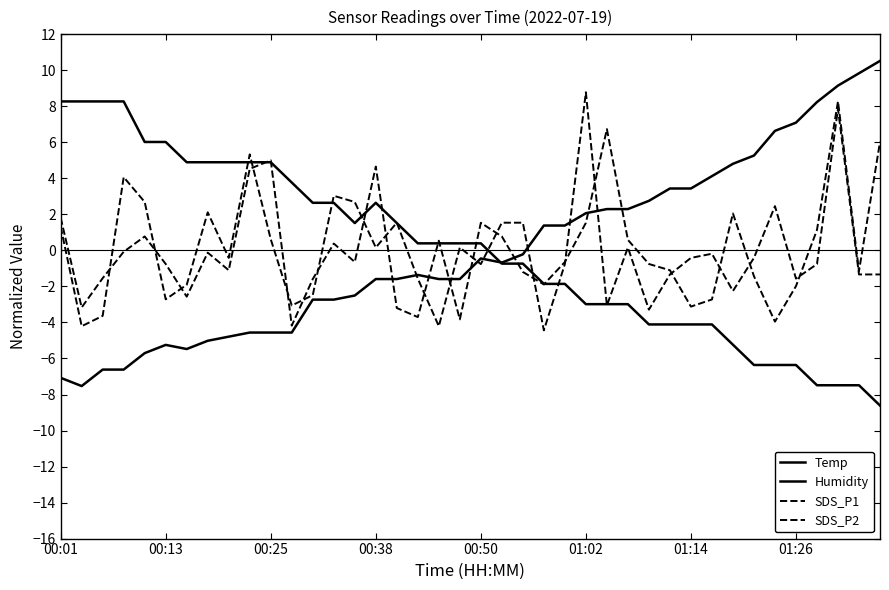

Is this an area chart (filled region under the line)?

No